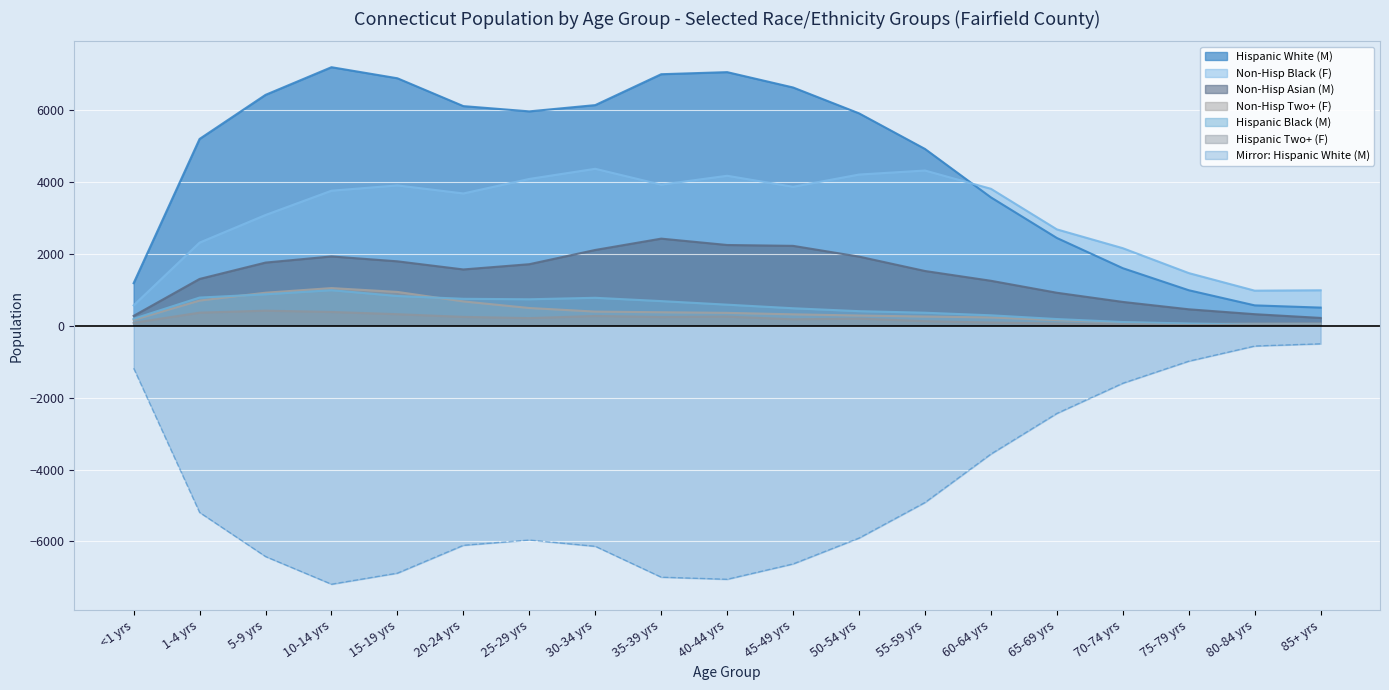

What is the average value of the Hispanic White (M) series?

4537